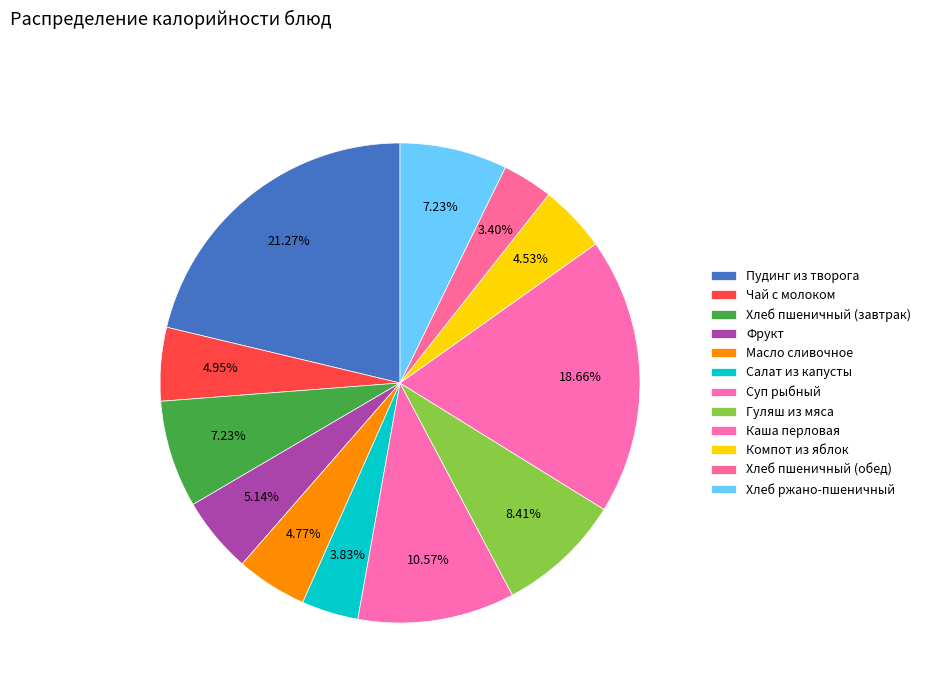

What is the largest slice in the pie chart?

Пудинг из творога